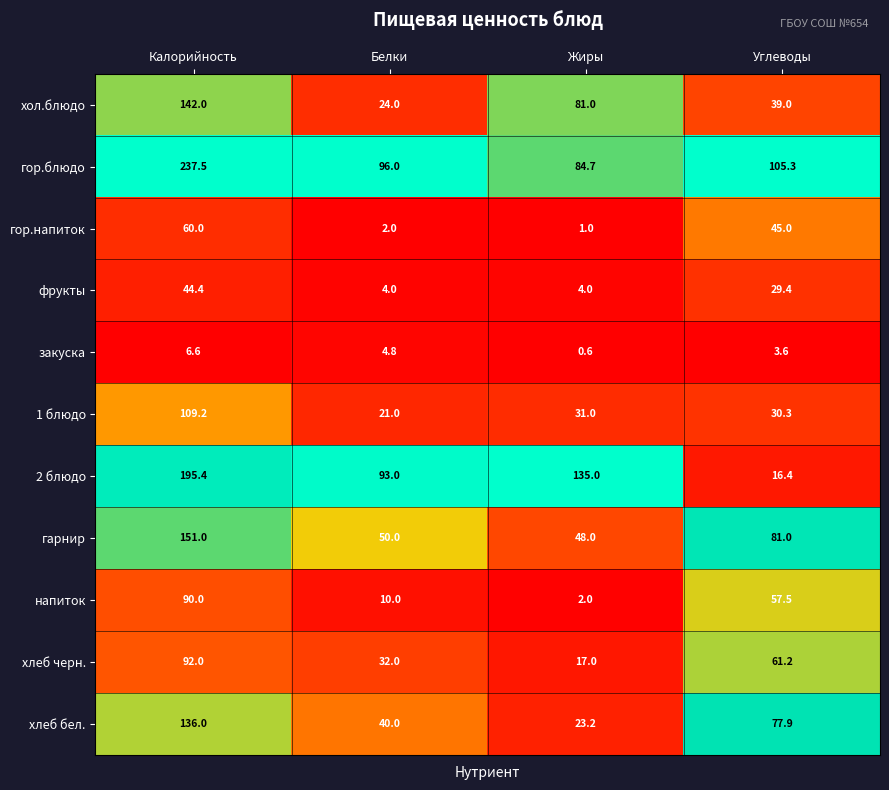

At which category does the chart reach its minimum across all series?

Жиры